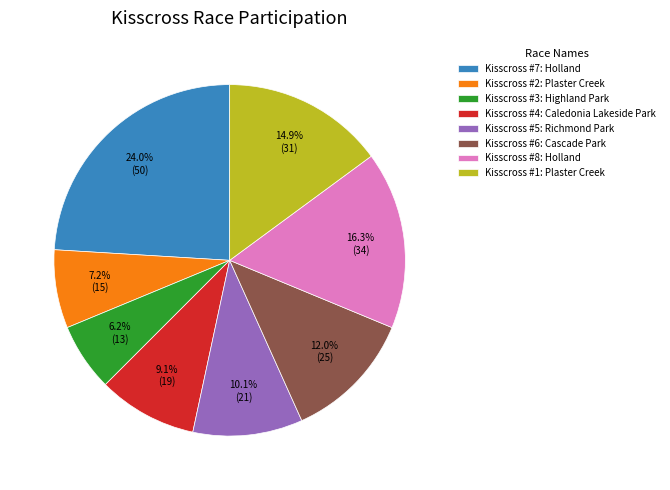

To the nearest percent, what percentage of the pie is Kisscross #5: Richmond Park?

10%